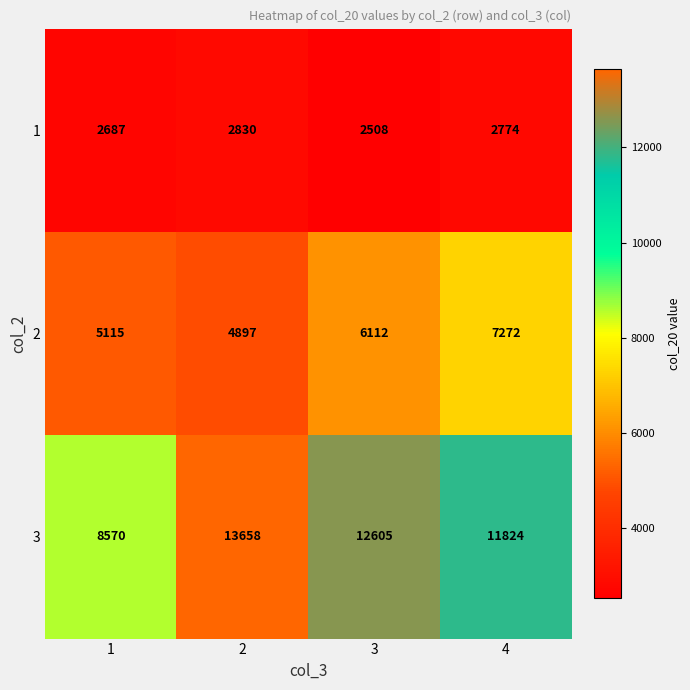

What is the sum of all 3 values?

46657